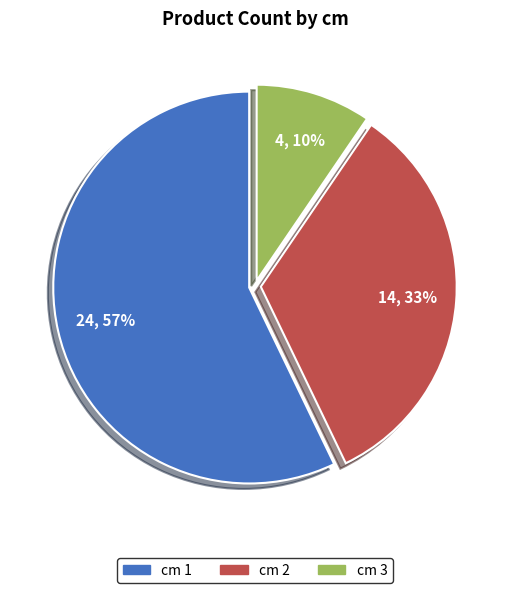

To the nearest percent, what is the average slice percentage?

33%